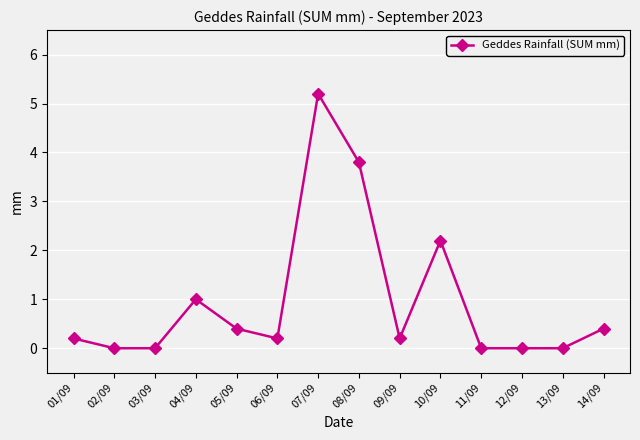

What is the greatest value displayed?

5.2